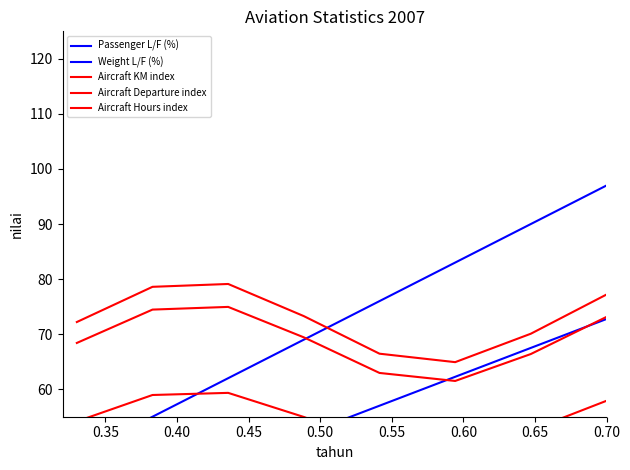

True or false: Weight L/F (%) has a value of 51.7 at 0.45.

True